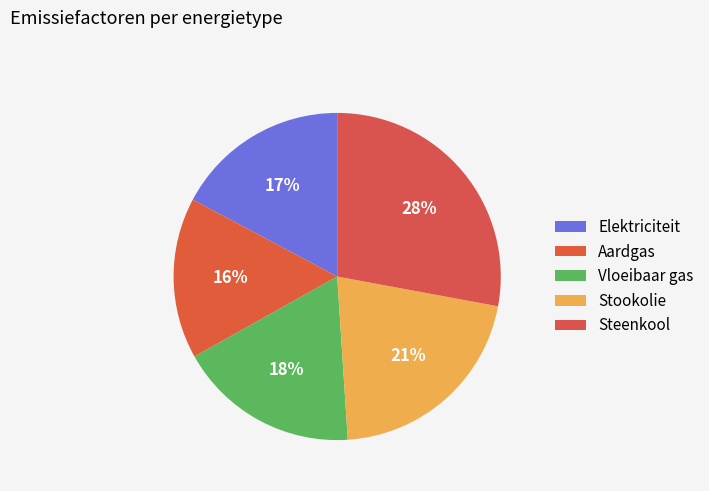

Count the number of slices in the pie.

5